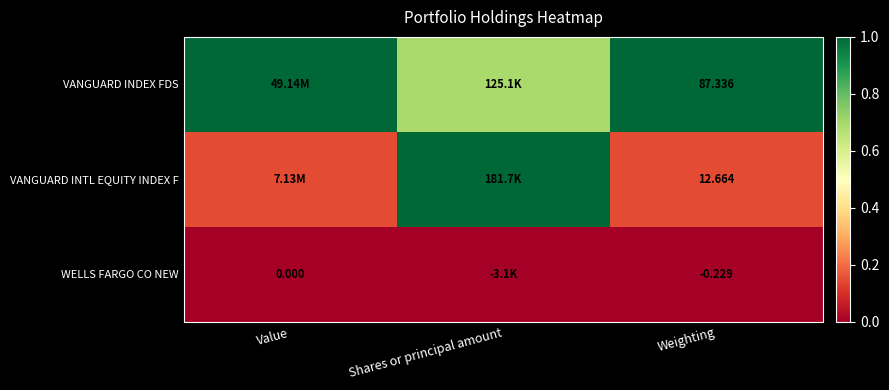

Rank the series at Weighting from lowest to highest value.

WELLS FARGO CO NEW, VANGUARD INTL EQUITY INDEX F, VANGUARD INDEX FDS